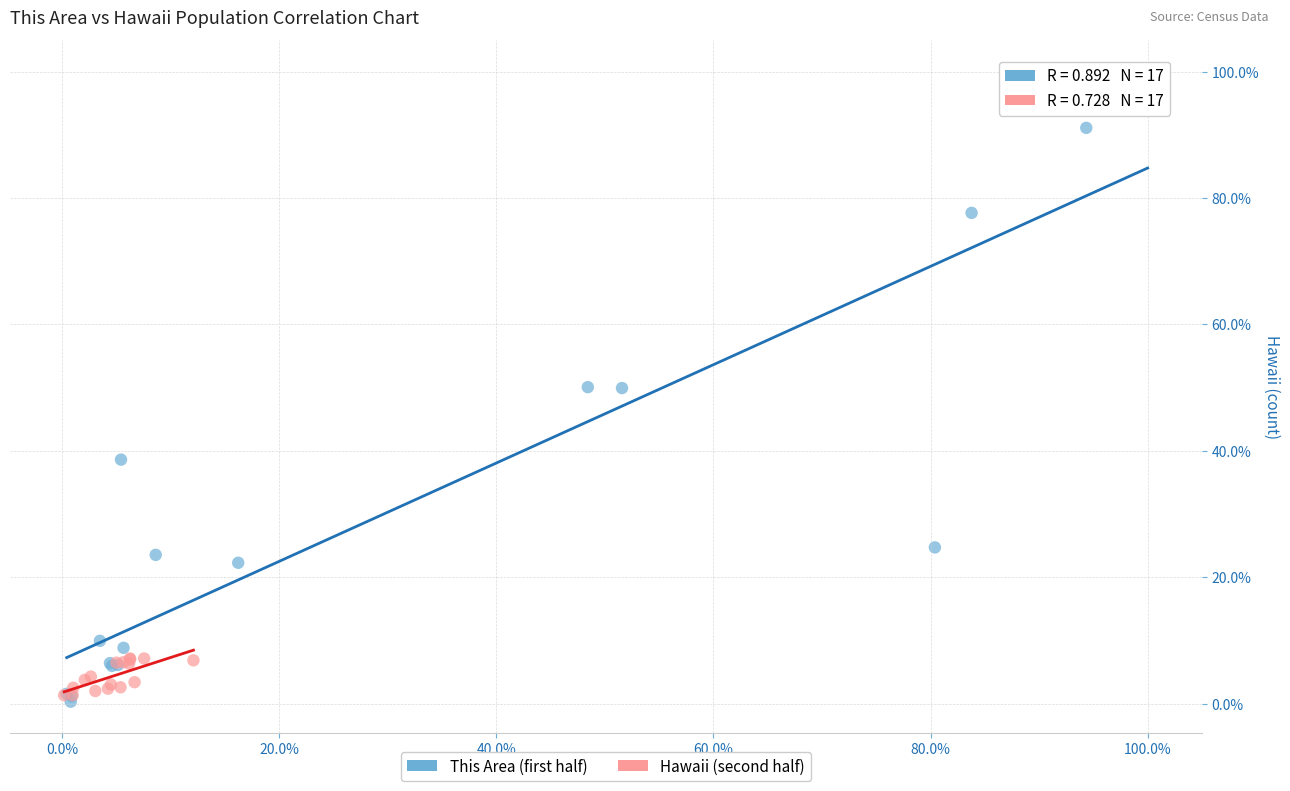

Which series reaches the minimum Y coordinate?

This Area (first half)